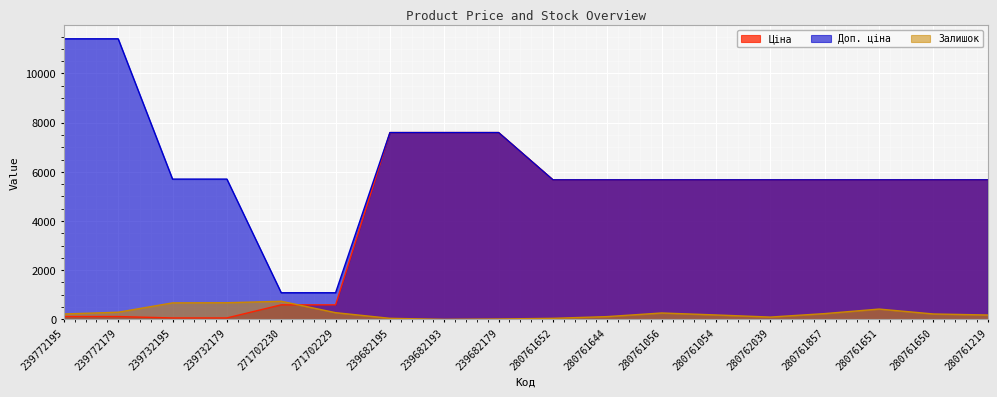

Reading left to right, list all the values displayed in this chart.

Ціна: 239772195=114.1	239772179=114.1	239732195=57.0	239732179=57.0	271702230=589.9	271702229=589.9	239682195=7596.5	239682193=7596.5	239682179=7596.5	280761652=5673.8	280761644=5673.8	280761056=5673.8	280761054=5673.8	280762039=5673.8	280761857=5673.8	280761651=5673.8	280761650=5673.8	280761219=5673.8
Доп. ціна: 239772195=11410.0	239772179=11410.0	239732195=5705.0	239732179=5705.0	271702230=1081.7	271702229=1081.7	239682195=7596.5	239682193=7596.5	239682179=7596.5	280761652=5673.8	280761644=5673.8	280761056=5673.8	280761054=5673.8	280762039=5673.8	280761857=5673.8	280761651=5673.8	280761650=5673.8	280761219=5673.8
Залишок: 239772195=218.0	239772179=290.0	239732195=670.0	239732179=676.0	271702230=735.0	271702229=272.0	239682195=42.0	239682193=0.0	239682179=15.0	280761652=42.0	280761644=112.0	280761056=259.0	280761054=179.0	280762039=93.0	280761857=234.0	280761651=418.0	280761650=219.0	280761219=177.0